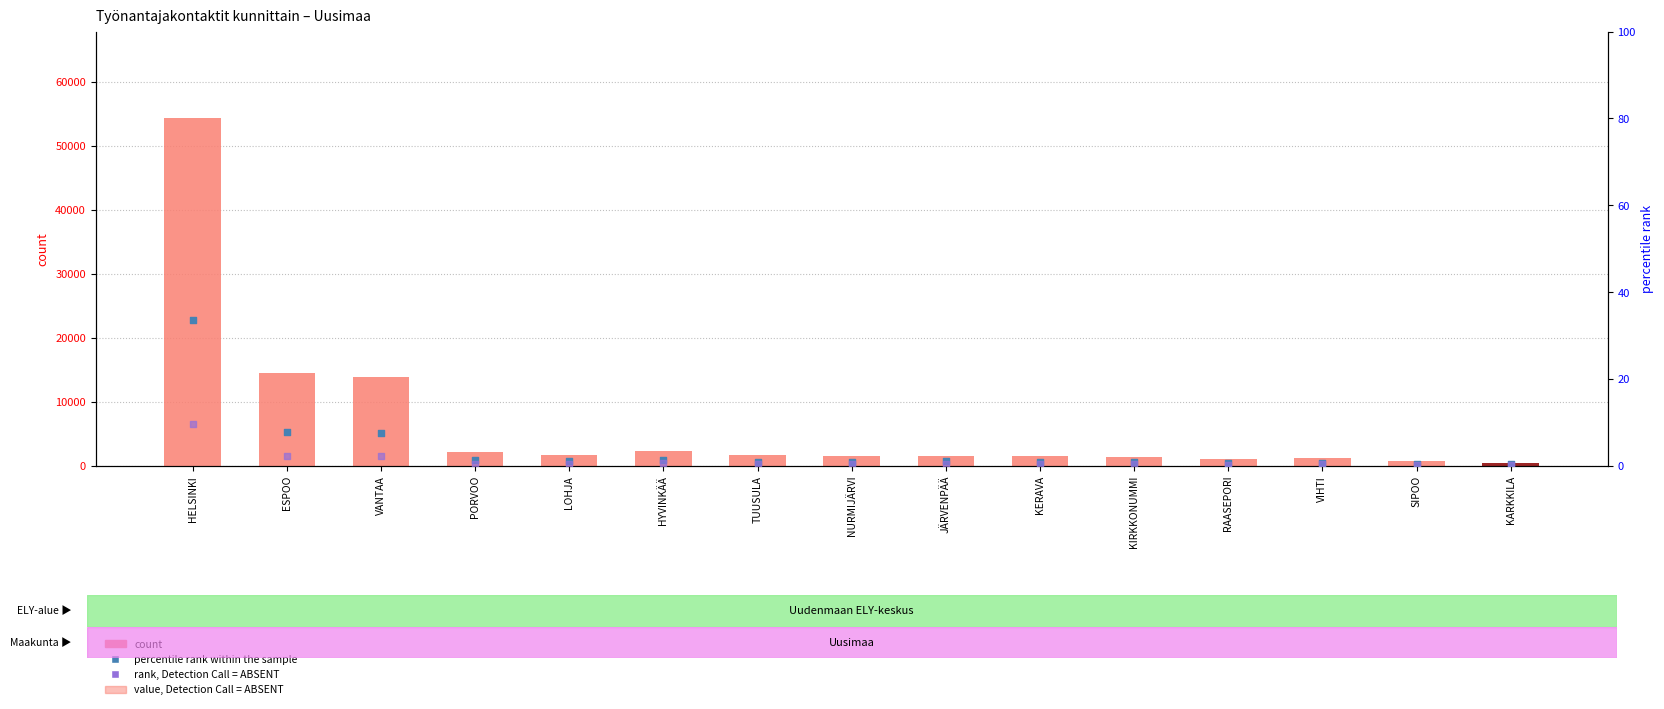

Which series has the largest total across all categories?

count